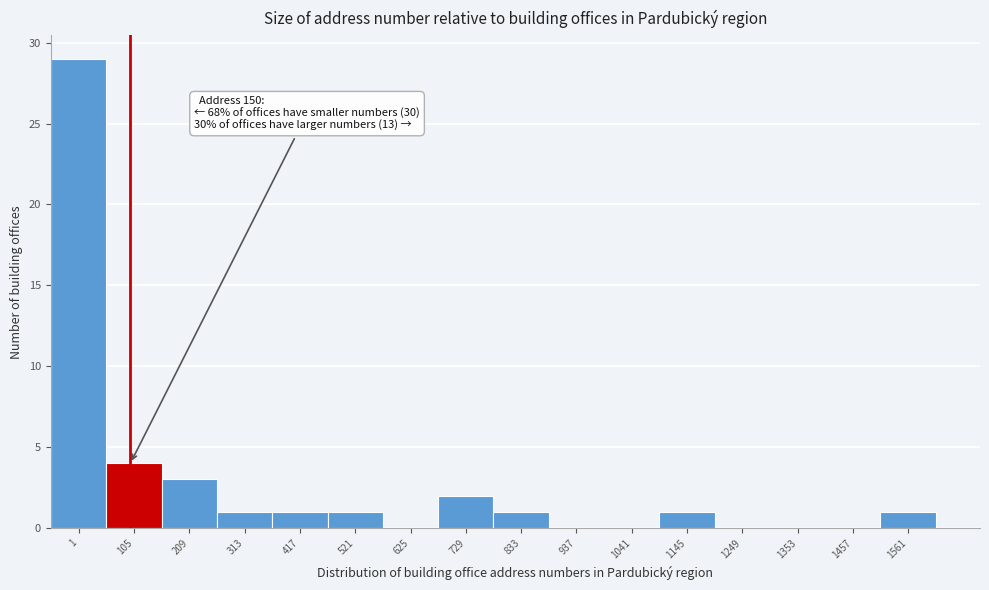

Reading right to left, what are all the values shown in this chart?

1561=1	1457=0	1353=0	1249=0	1145=1	1041=0	937=0	833=1	729=2	625=0	521=1	417=1	313=1	209=3	105=4	1=29